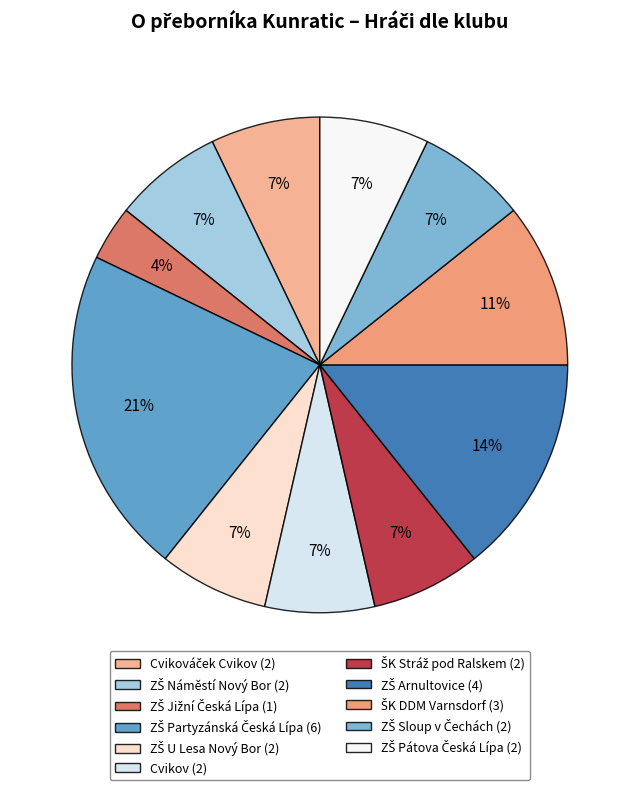

How many slices are in this pie chart?

11